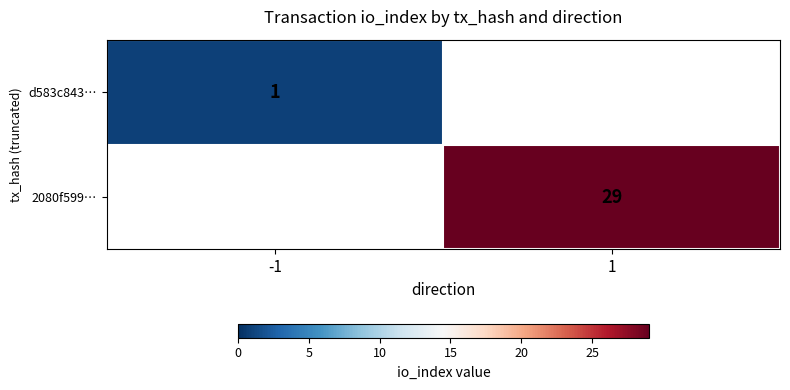

The value of 2080f599… at 1 is 19. True or false?

False